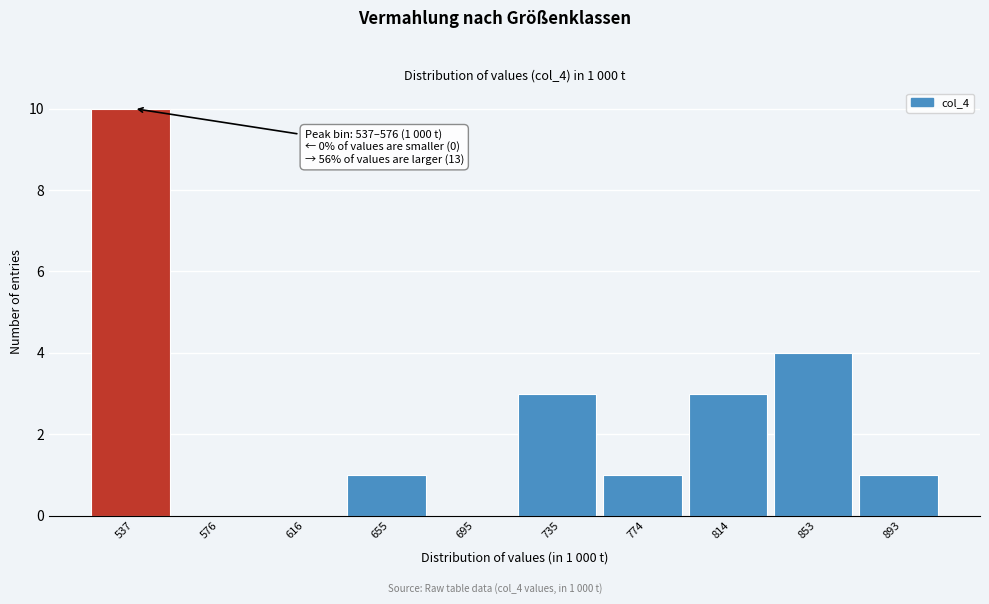

Reading left to right, list all the values displayed in this chart.

537=10	576=0	616=0	655=1	695=0	735=3	774=1	814=3	853=4	893=1